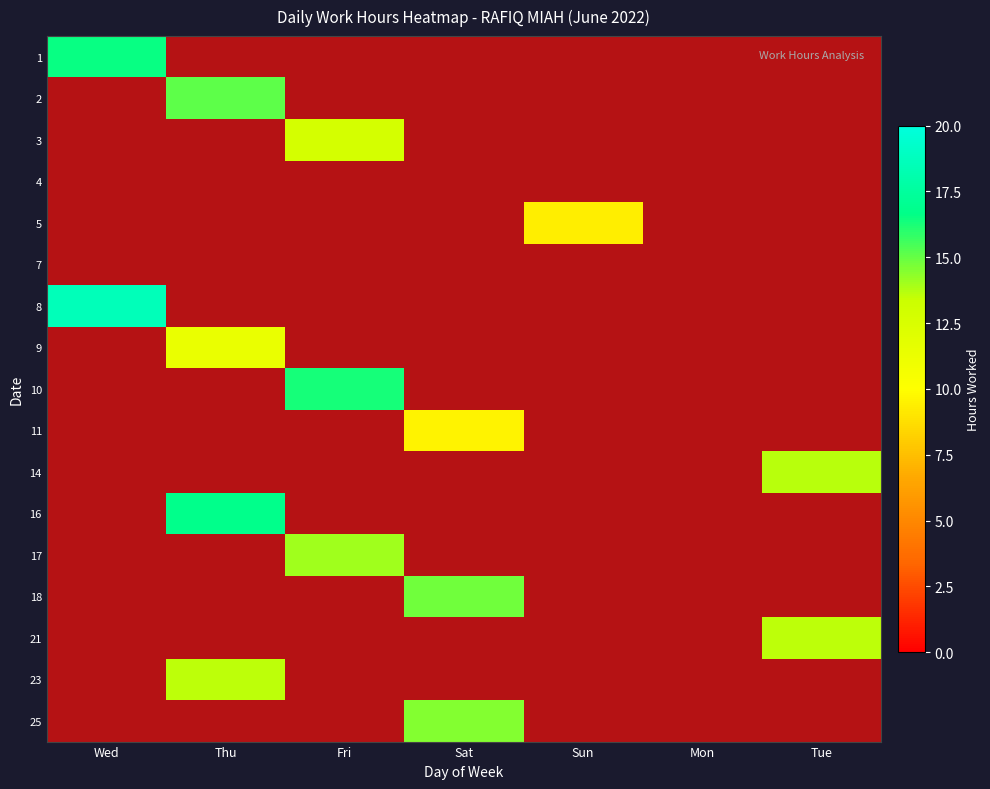

At which label does 5 reach its peak?

Sun